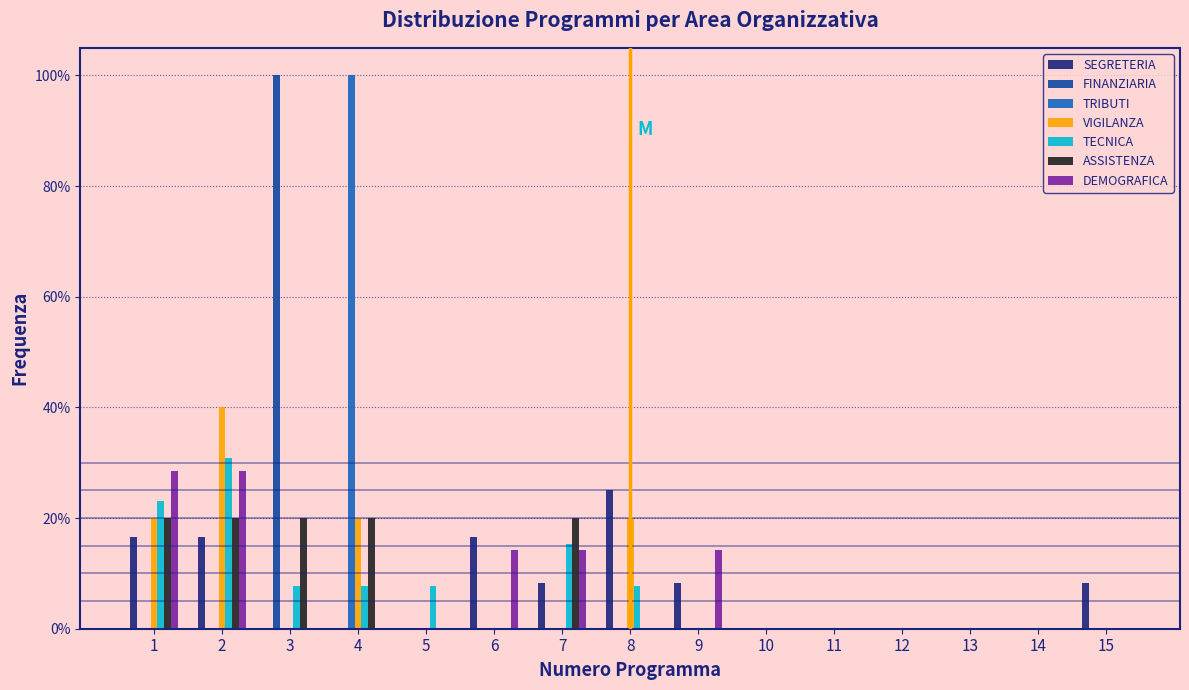

The SEGRETERIA series shows 0.0 at 4. True or false?

True